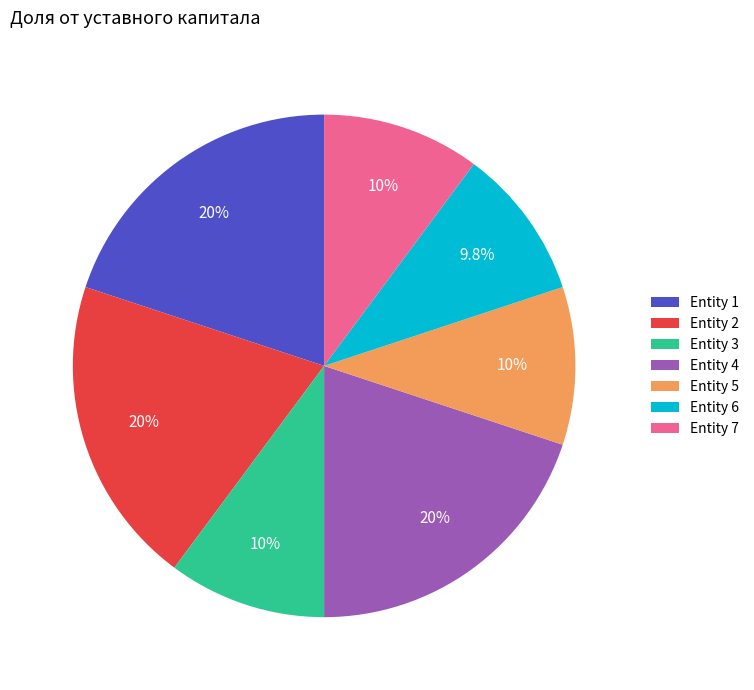

What portion of the pie excludes Entity 3?

89.8%